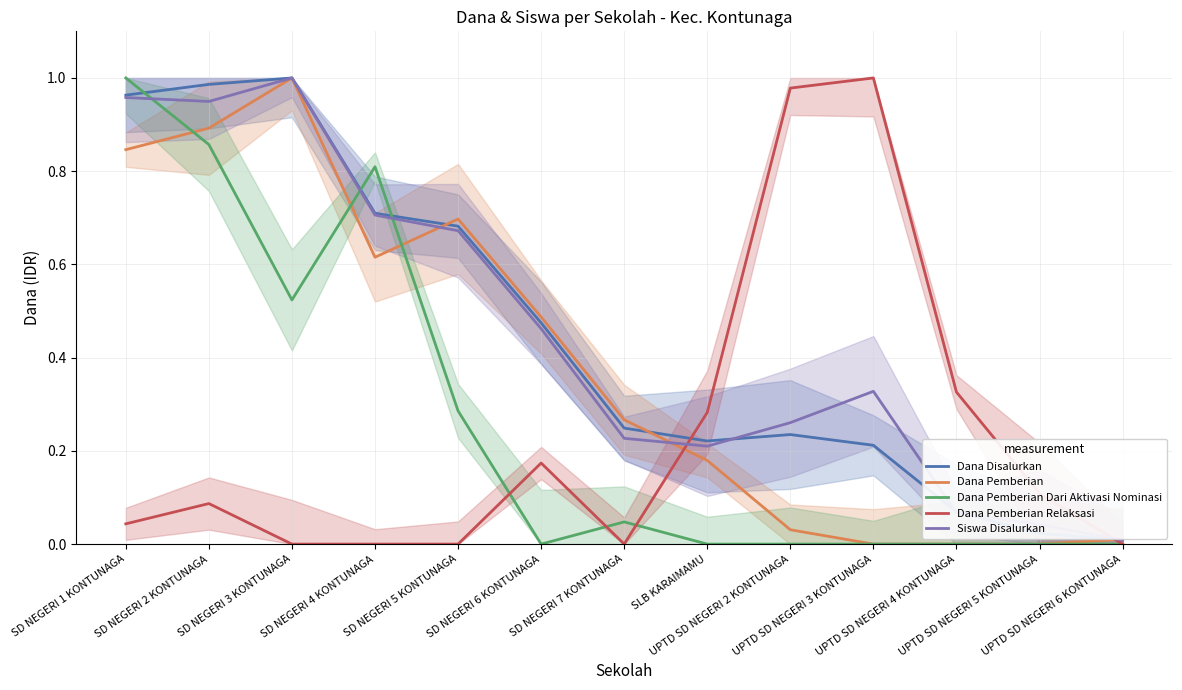

True or false: Dana Pemberian and Dana Disalurkan intersect in this chart.

True